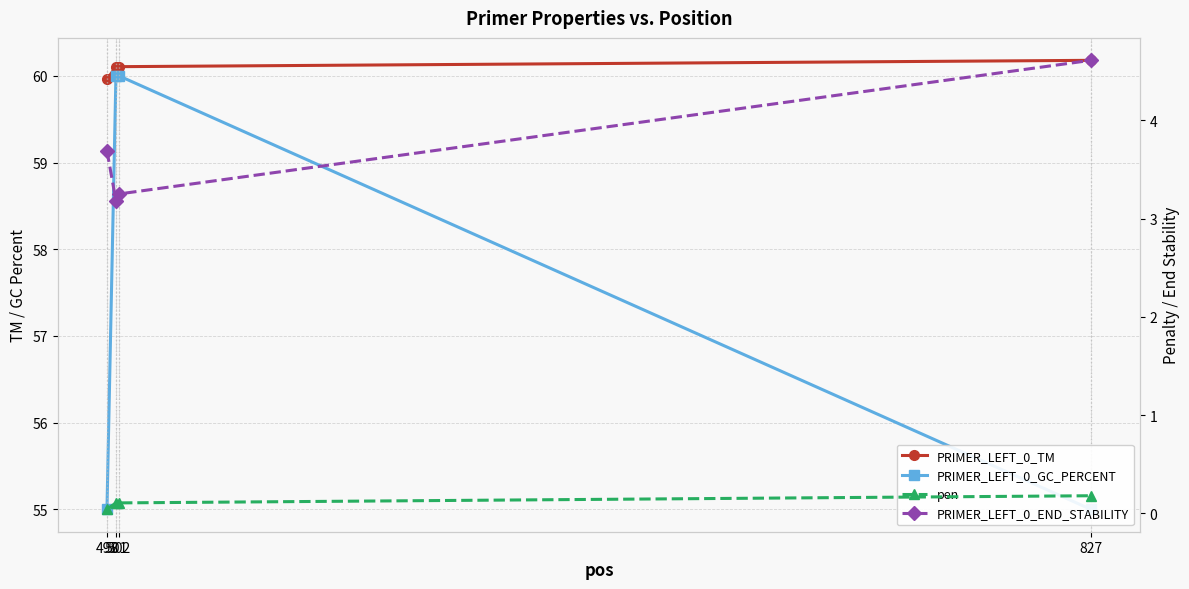

What is the value of the PRIMER_LEFT_0_END_STABILITY point at the 4th from the left?

4.6